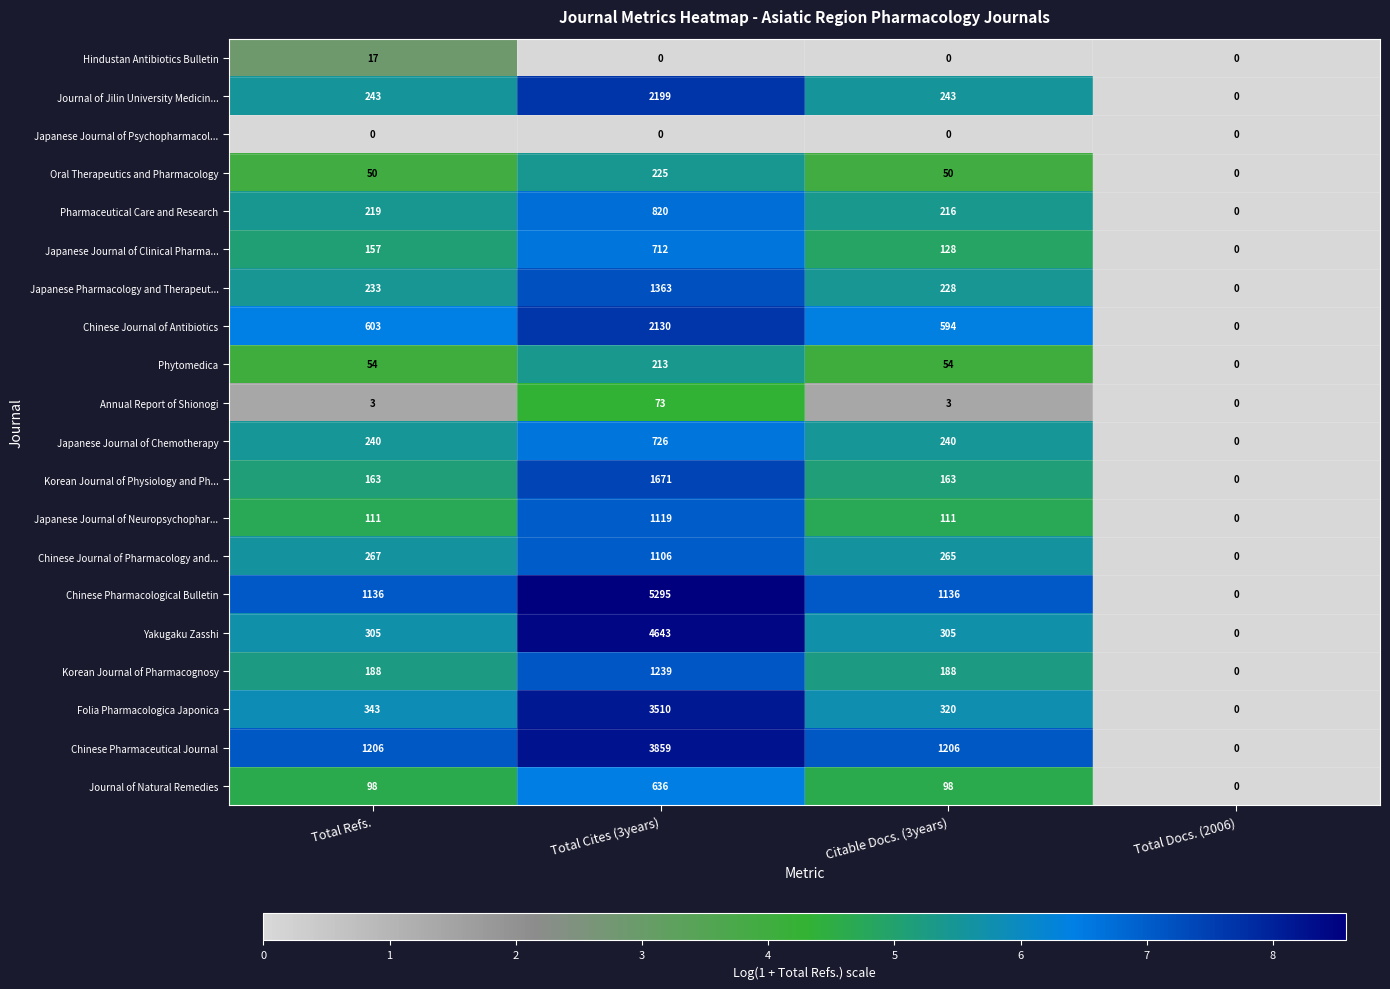

The value of Hindustan Antibiotics Bulletin at Total Cites (3years) is -9. True or false?

False